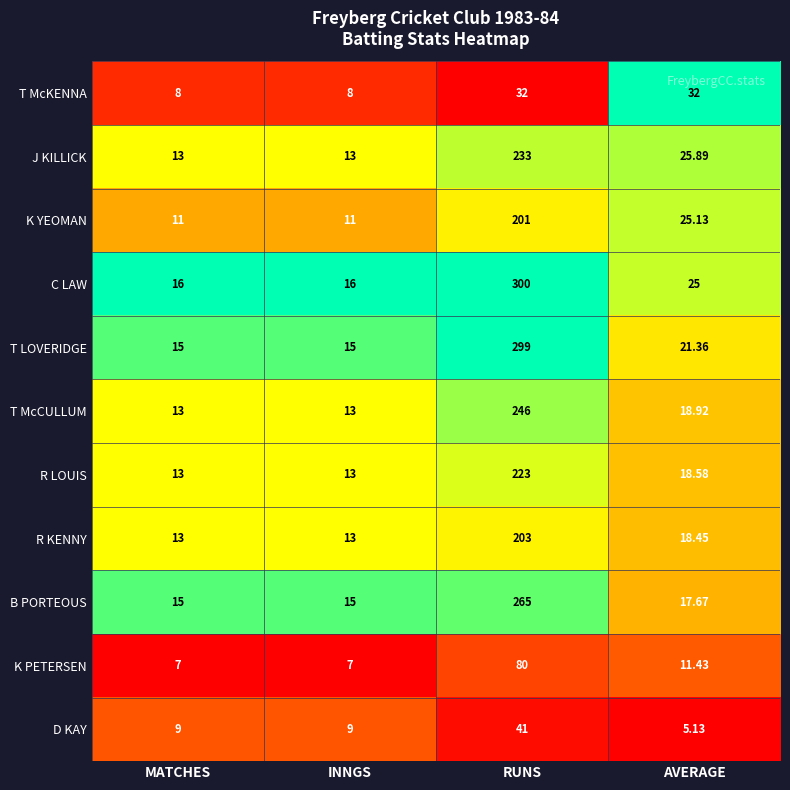

Which category has the lowest value across all series?

AVERAGE